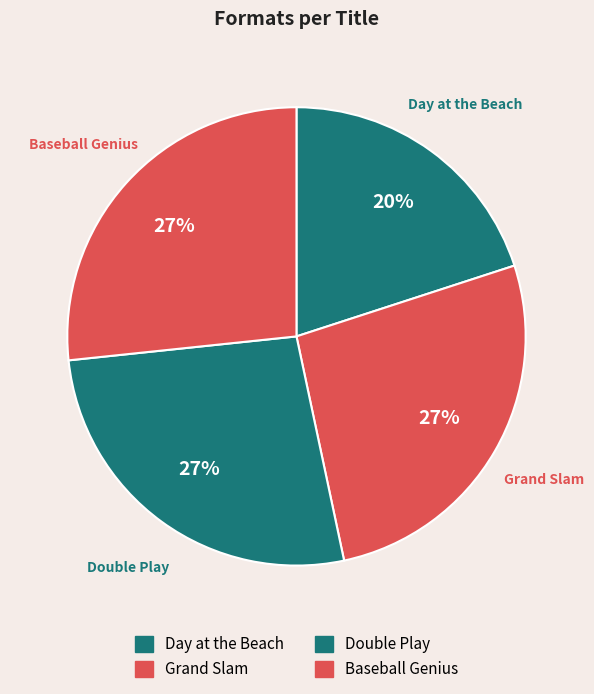

How many slices are in this pie chart?

4